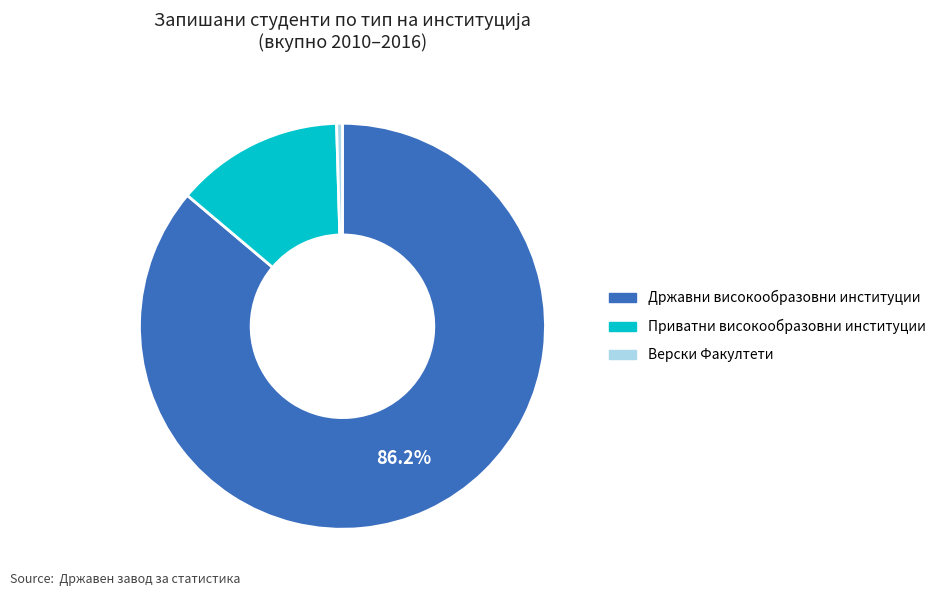

Is there any slice that represents more than half of the pie?

Yes